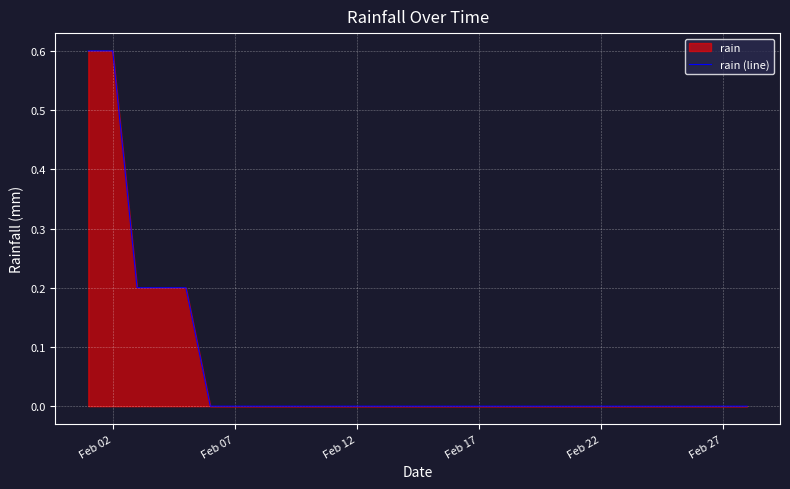

What is the greatest value displayed?

0.6